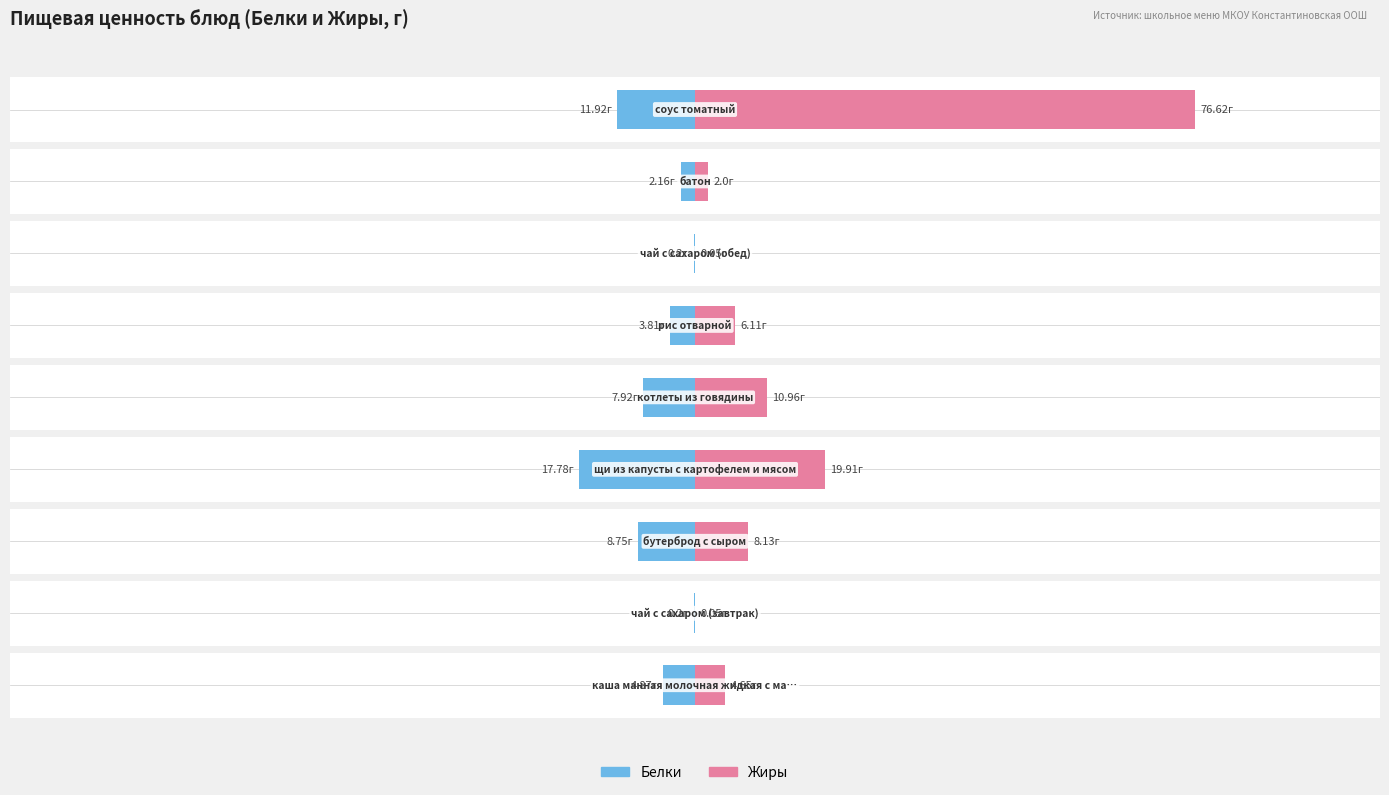

What is the difference between the second highest and minimum values in the Жиры series?

19.9